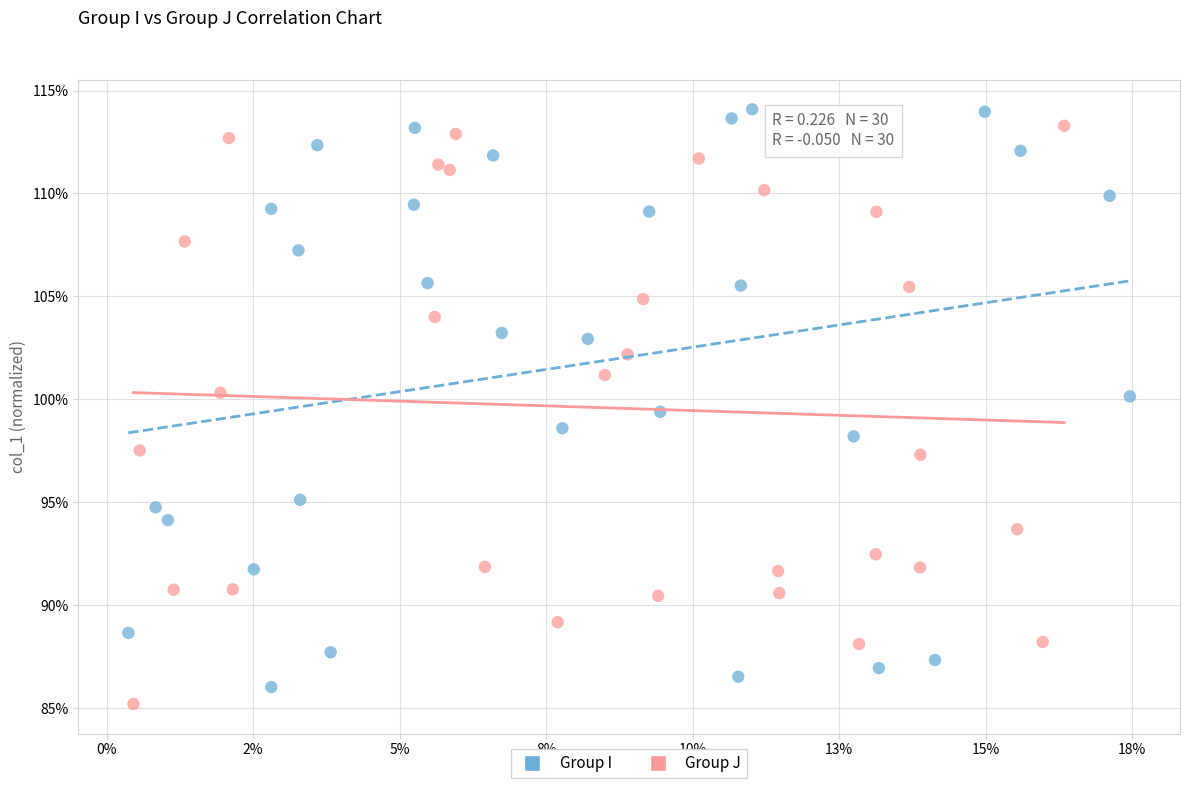

What are all the series names shown in the legend?

Group I, Group J